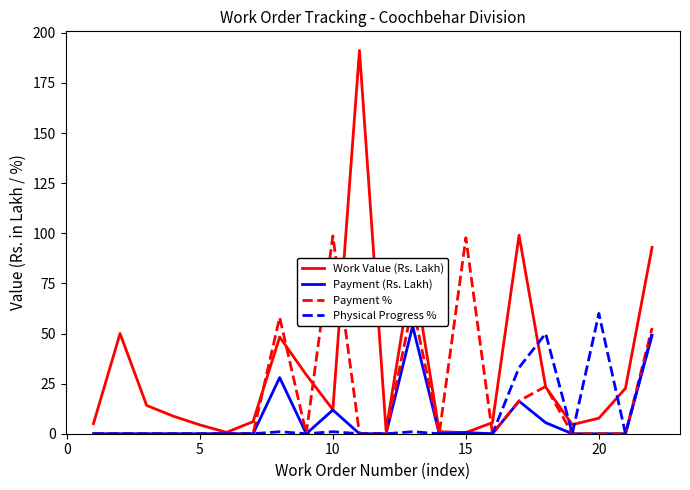

Which series has the largest range (max minus min)?

Work Value (Rs. Lakh)